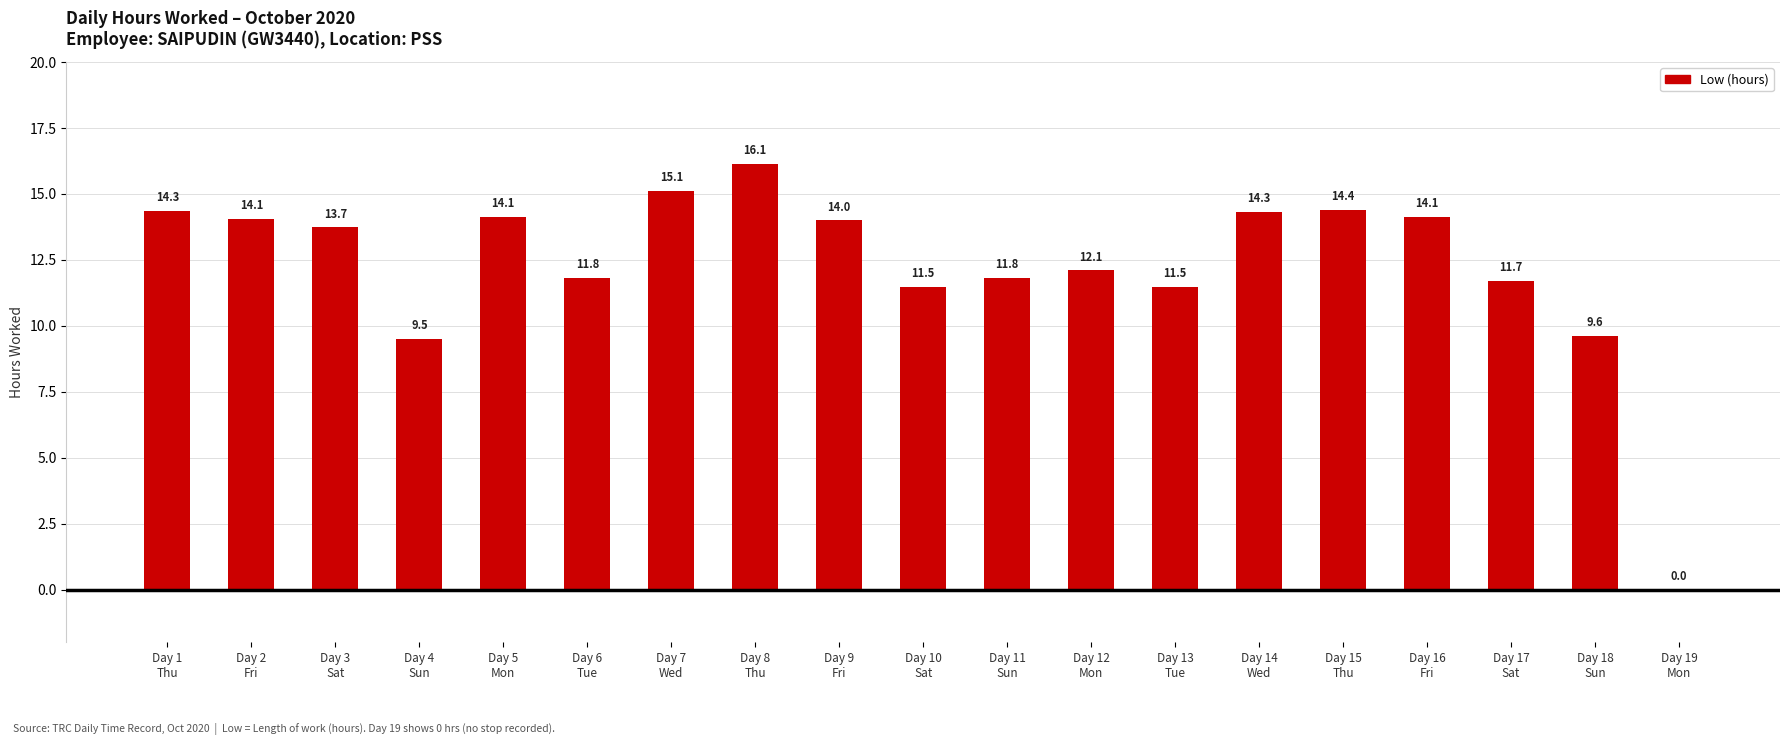

What is the greatest value displayed?

16.1